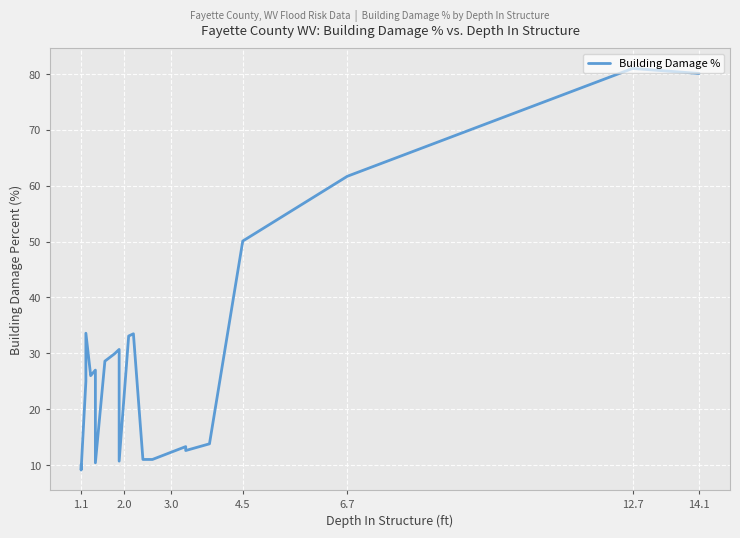

Where is the data nearest to the value 45?

4.5